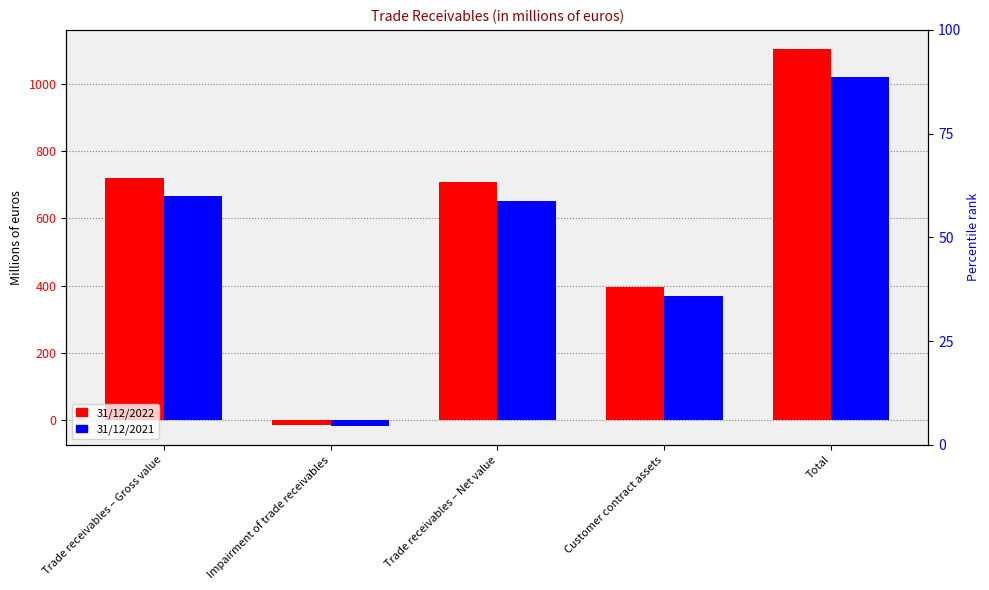

What is the difference between the highest and lowest values at Trade receivables – Gross value?

53.0